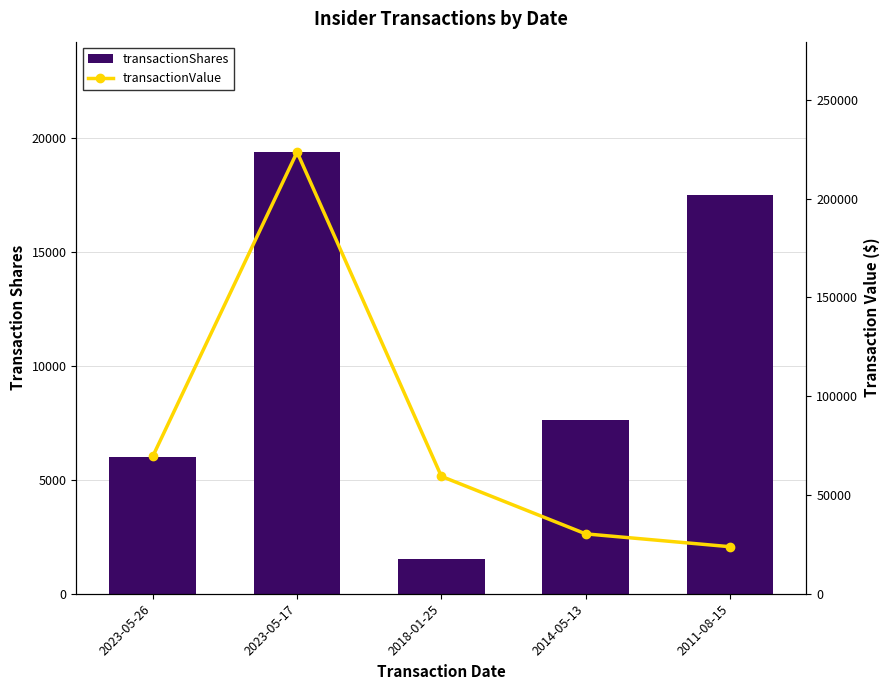

Reading left to right, transcribe all the data shown in this chart.

transactionShares: 6009	19385	1538	7607	17500
transactionValue: 69536	223509	59408	30306	23800